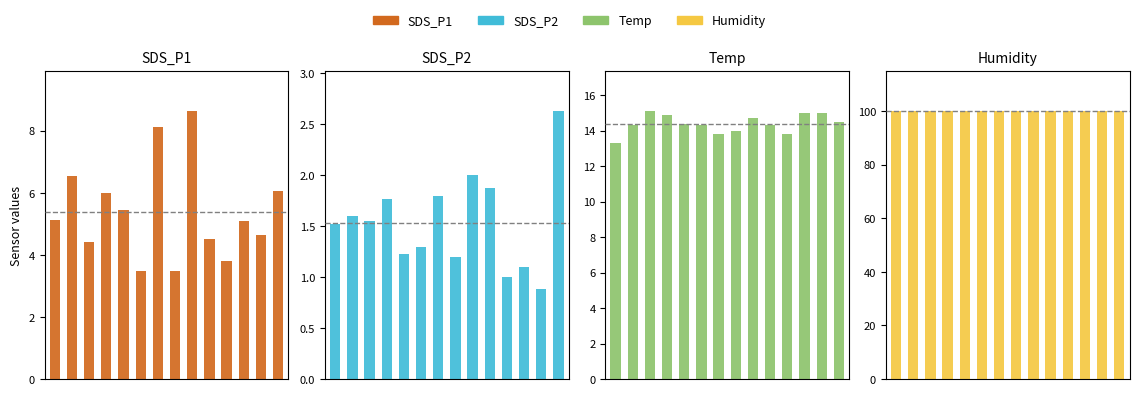

The SDS_P2 series shows 1.8 at 6. True or false?

True